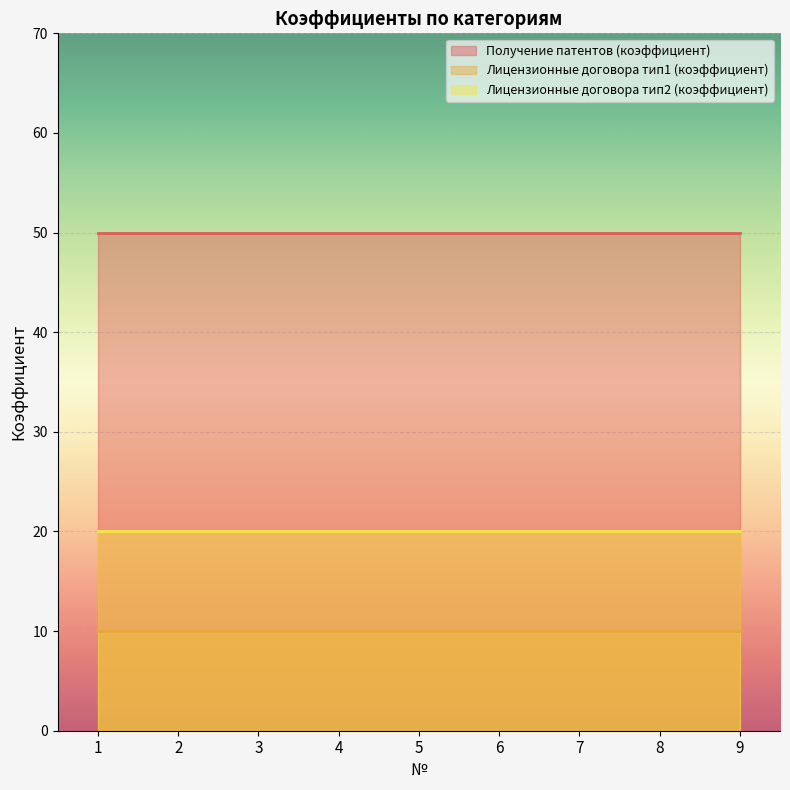

What is the maximum value for Лицензионные договора тип1 (коэффициент)?

10